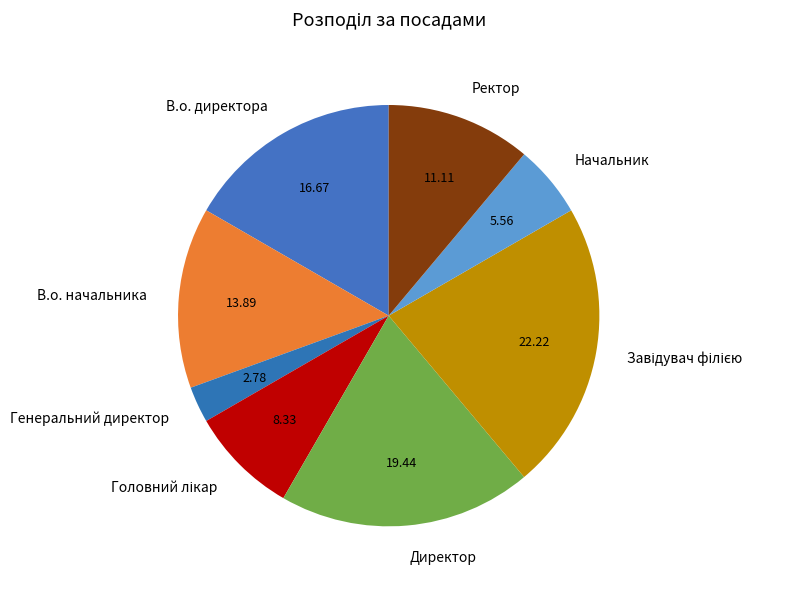

Do Ректор and В.о. директора together represent more than half of the pie?

No